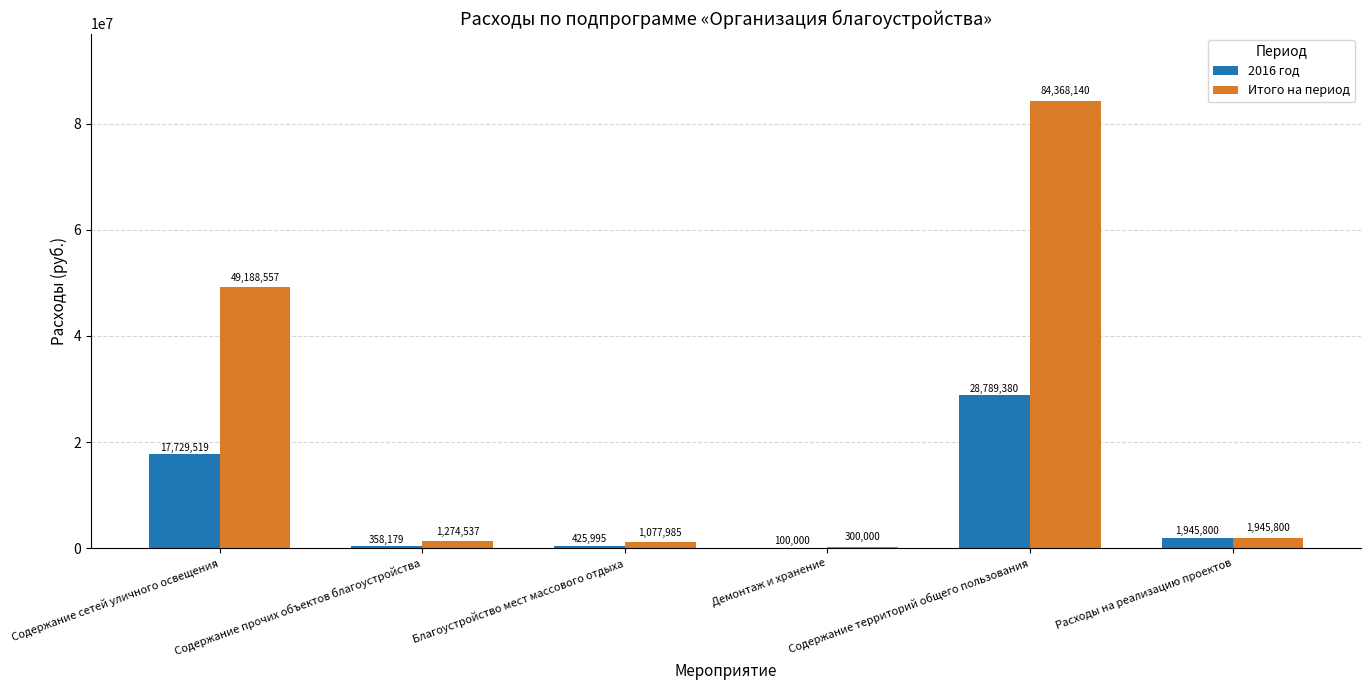

Count the number of data series in this chart.

2